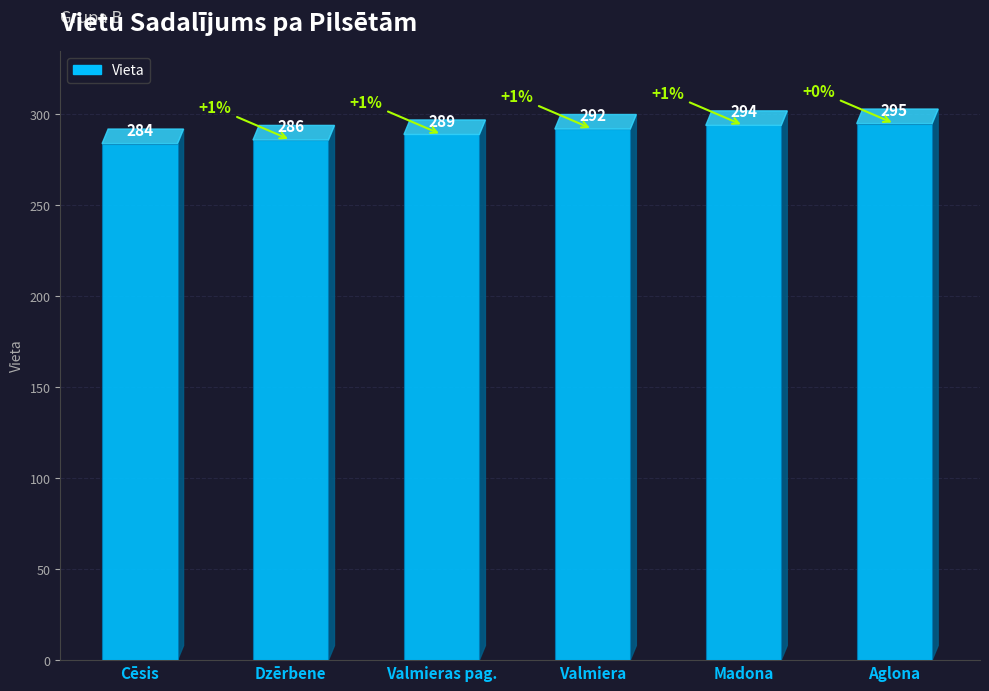

Where is the data nearest to the value 289?

Valmieras pag.